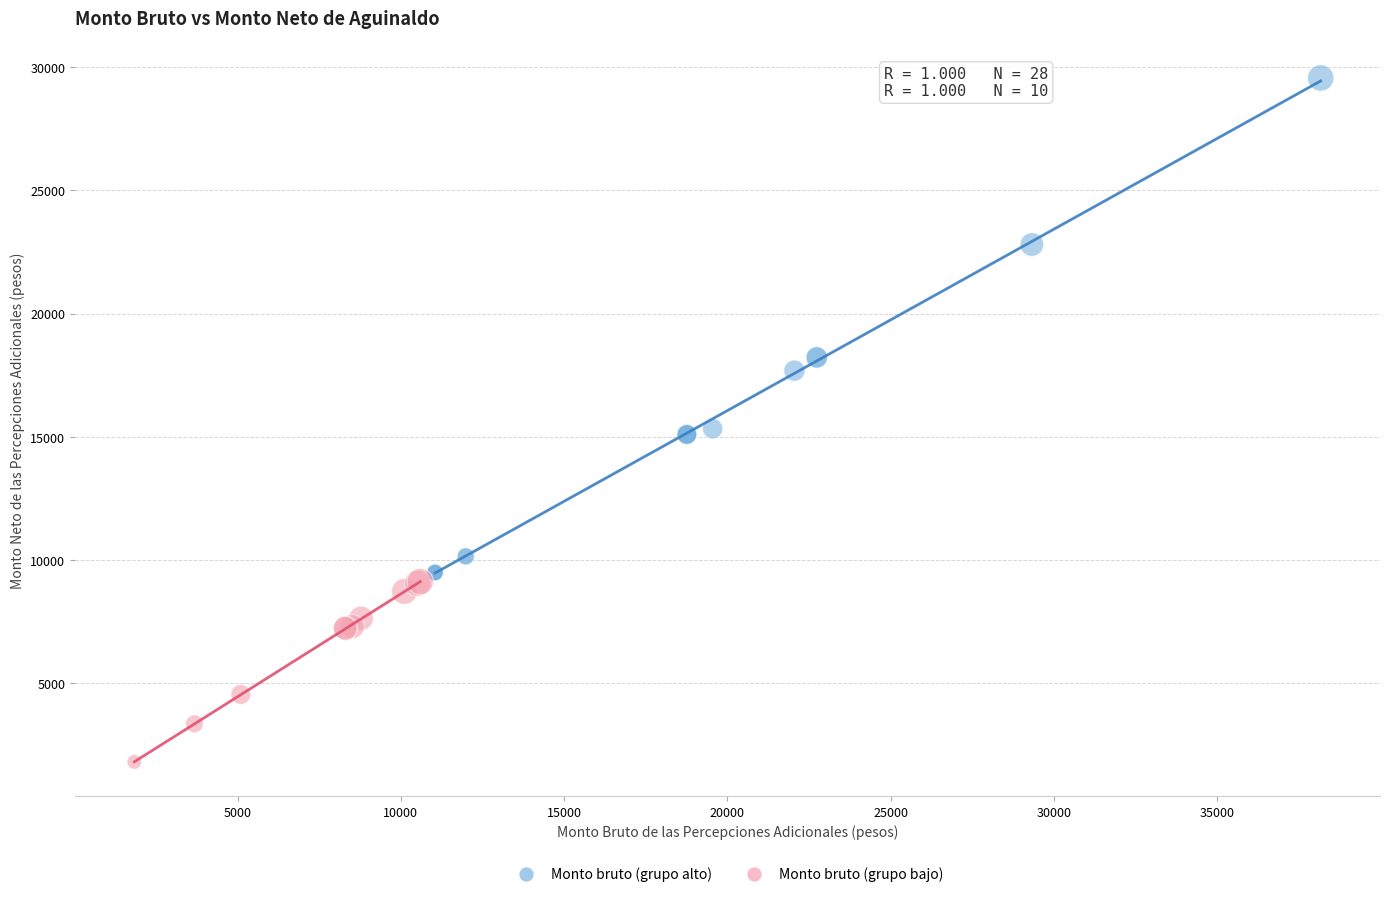

Which series has the widest spread of Y values?

Monto bruto (grupo alto)